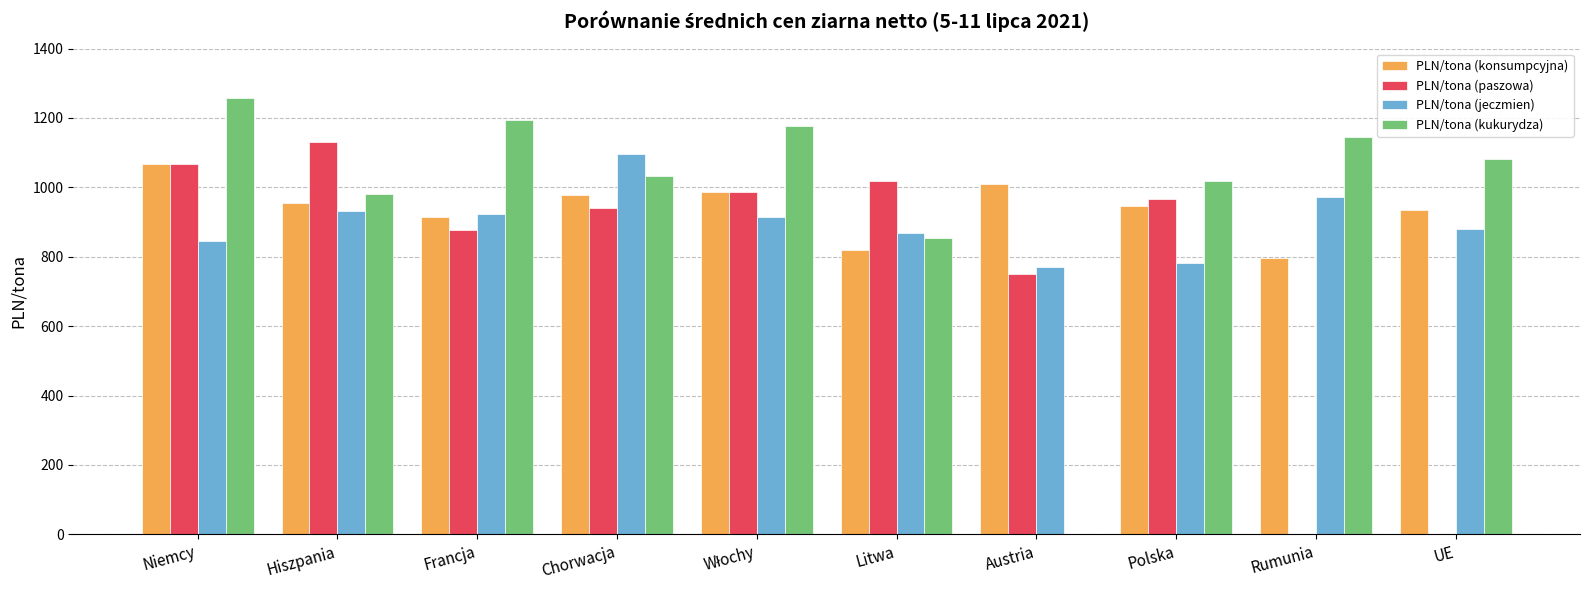

At which label does PLN/tona (konsumpcyjna) first exceed 954?

Niemcy